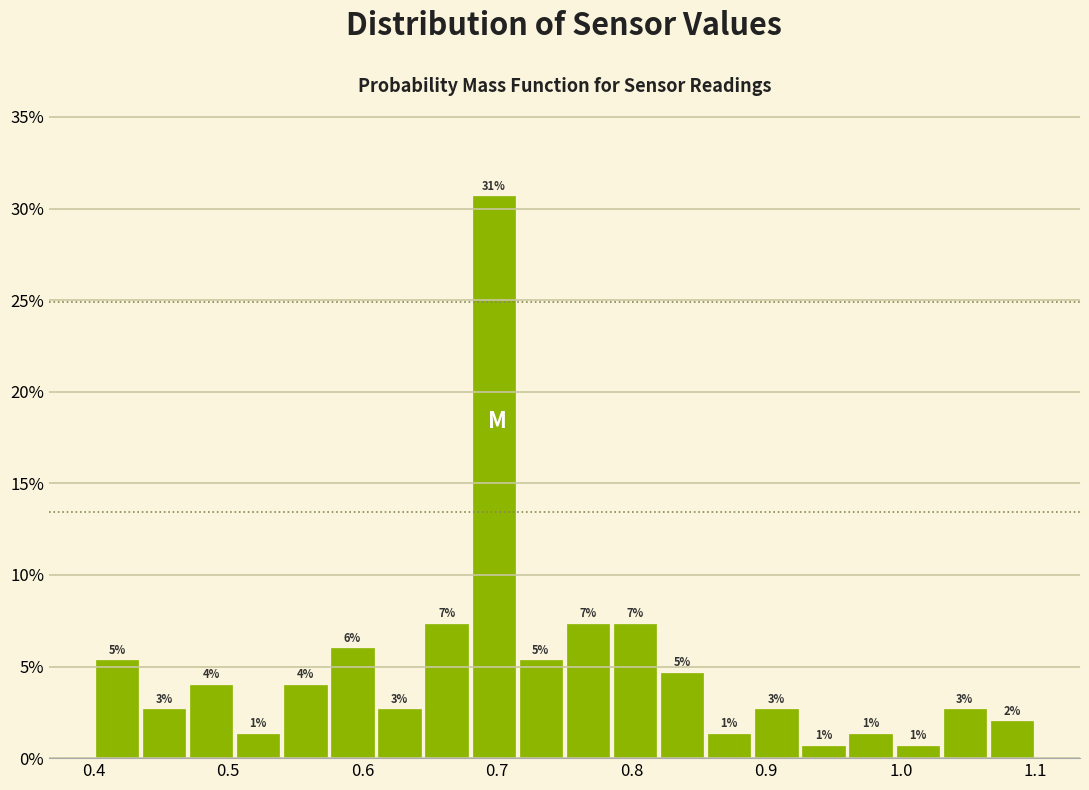

Read against the x-axis, roughly where is the centre of the tallest bar?

0.70